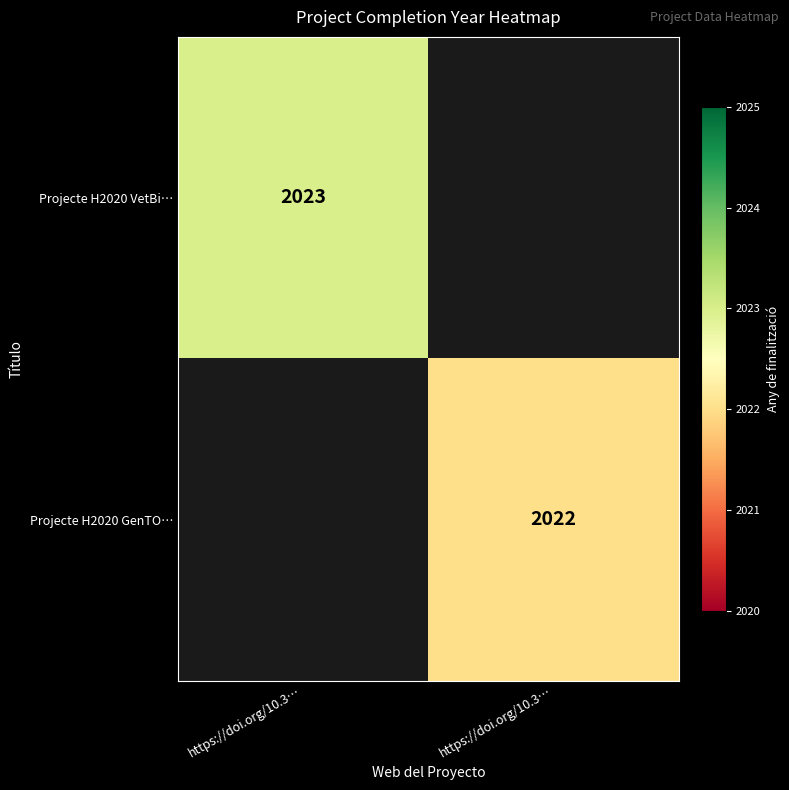

What is the sum of all Projecte H2020 GenTO… values?

2022